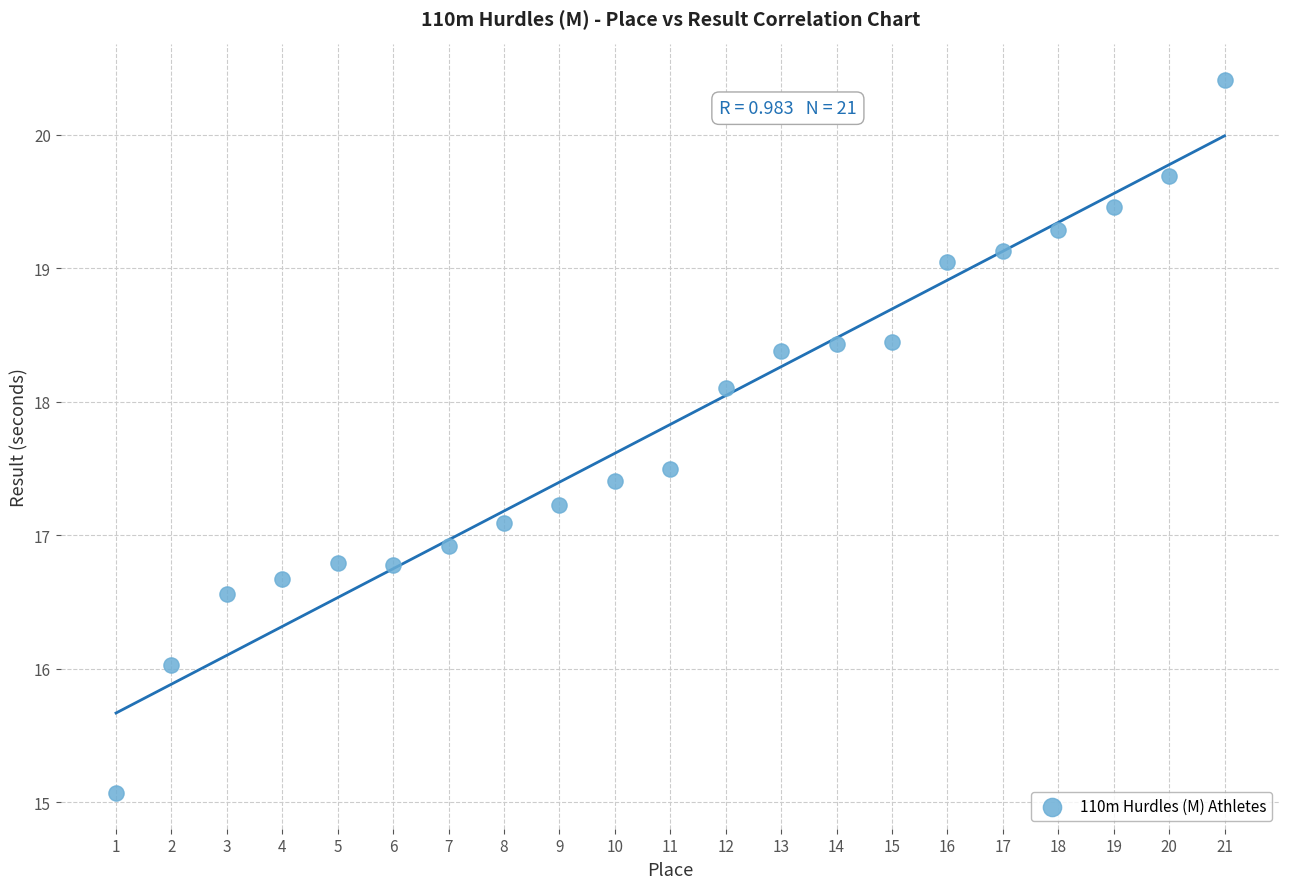

What is the range of X values (max minus min)?

20.0